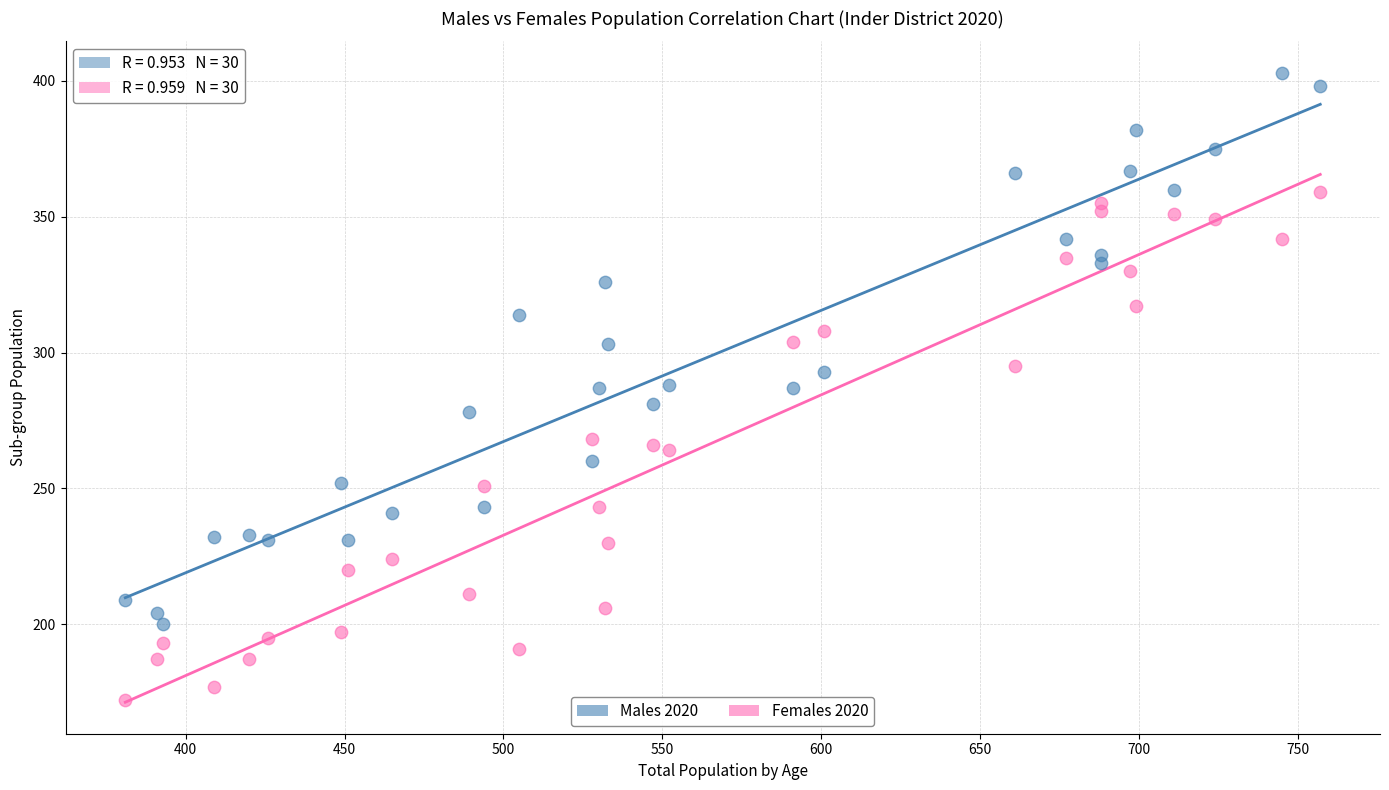

What are all the series names shown in the legend?

Males 2020, Females 2020